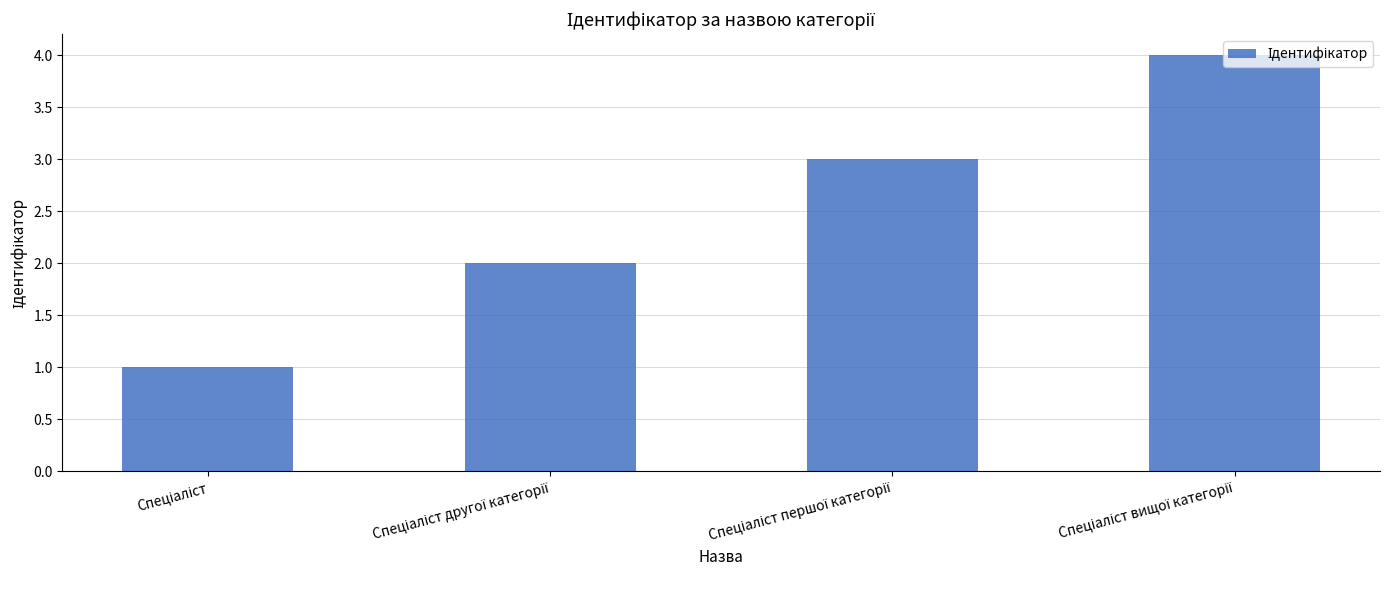

What is the difference between the maximum and minimum values?

3